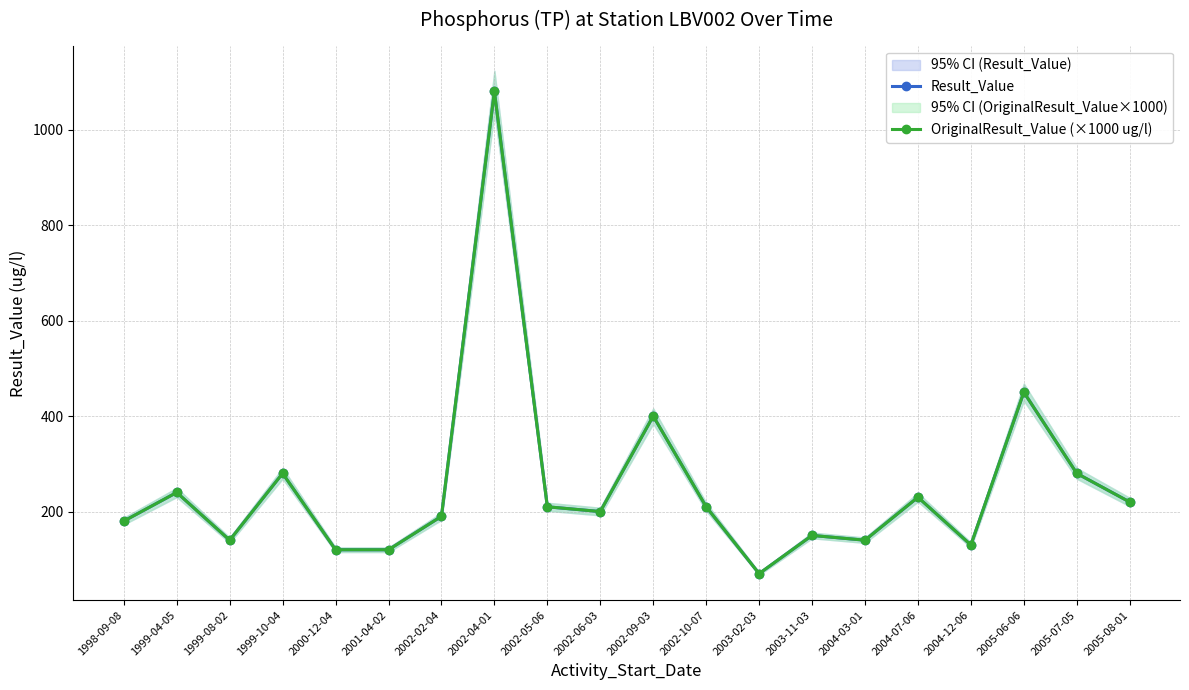

What is the sum of the Result_Value values at 2002-09-03 and 2002-06-03?

600